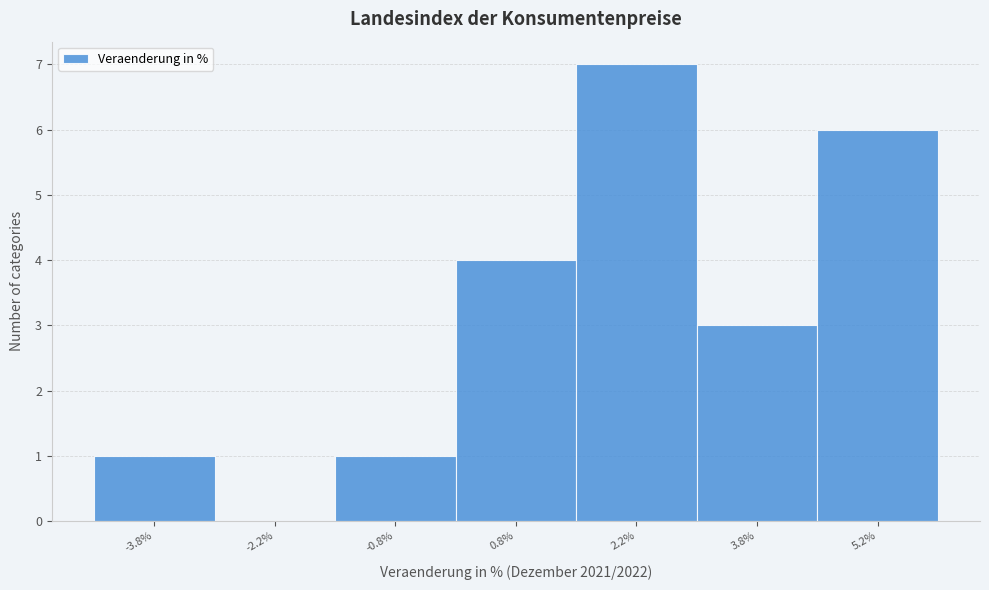

What is the height of the bar covering -4.5 to -3.0 on the x-axis? Neither the bar edges nor the heights are printed on the chart, so give them approximately, as read against the axes.

1